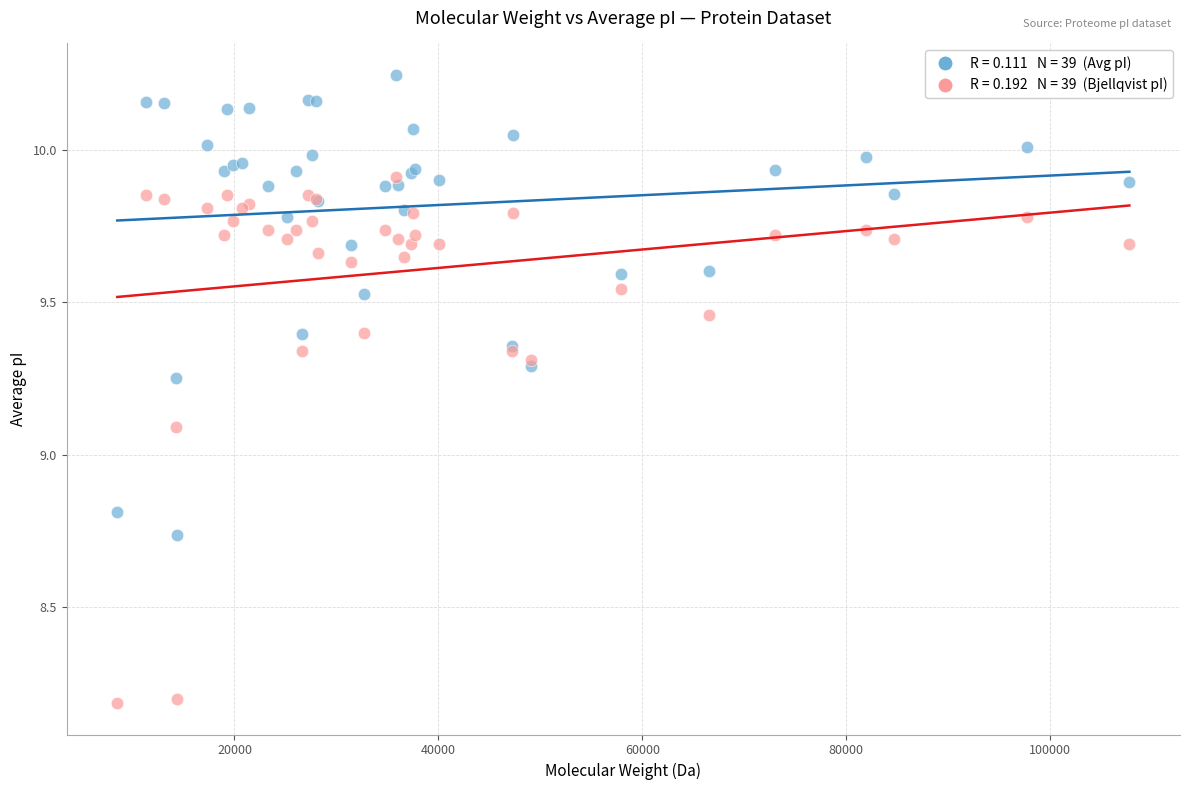

Across all series, what Y value is closest to 9?

9.1